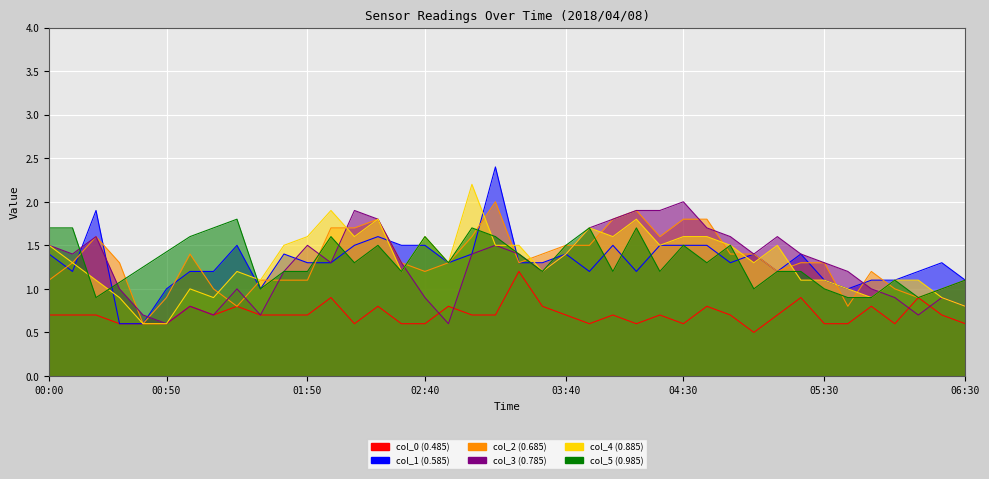

What is the sum of the col_3 (0.785) values at 00:50 and 06:30?

1.4